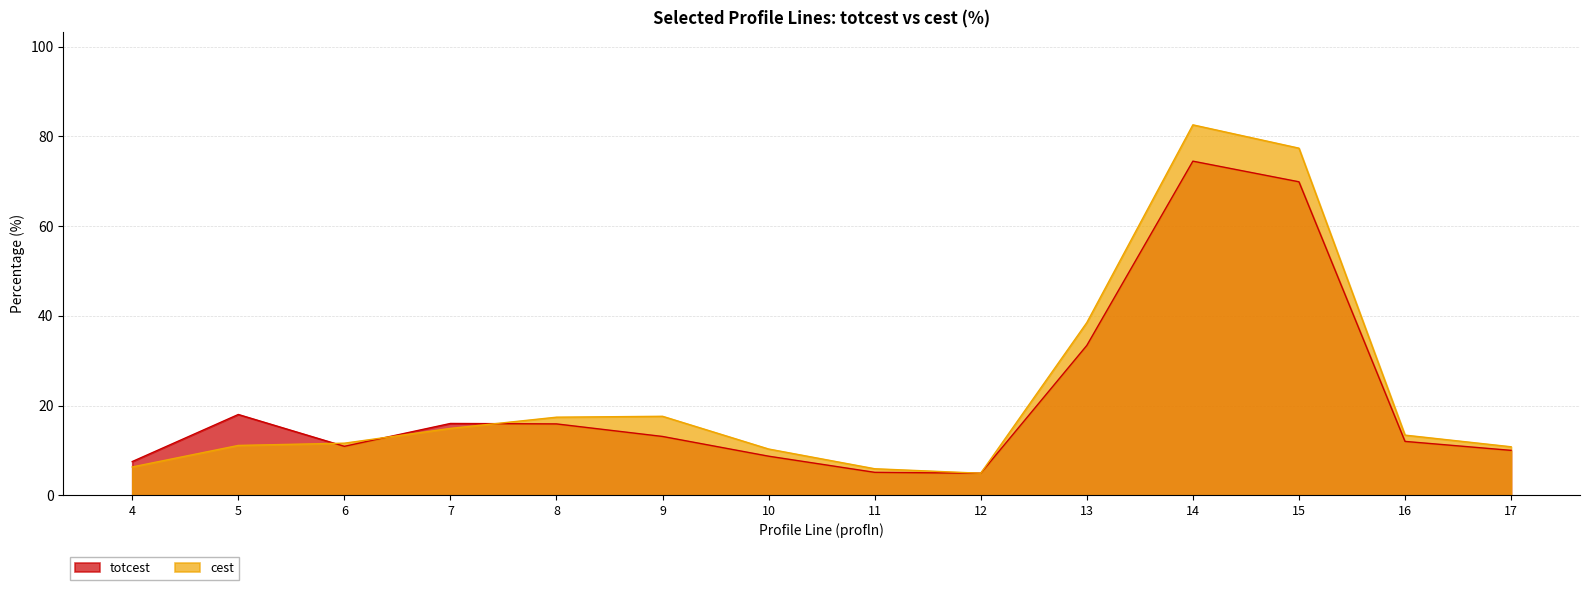

Does the chart have visible grid lines?

Yes